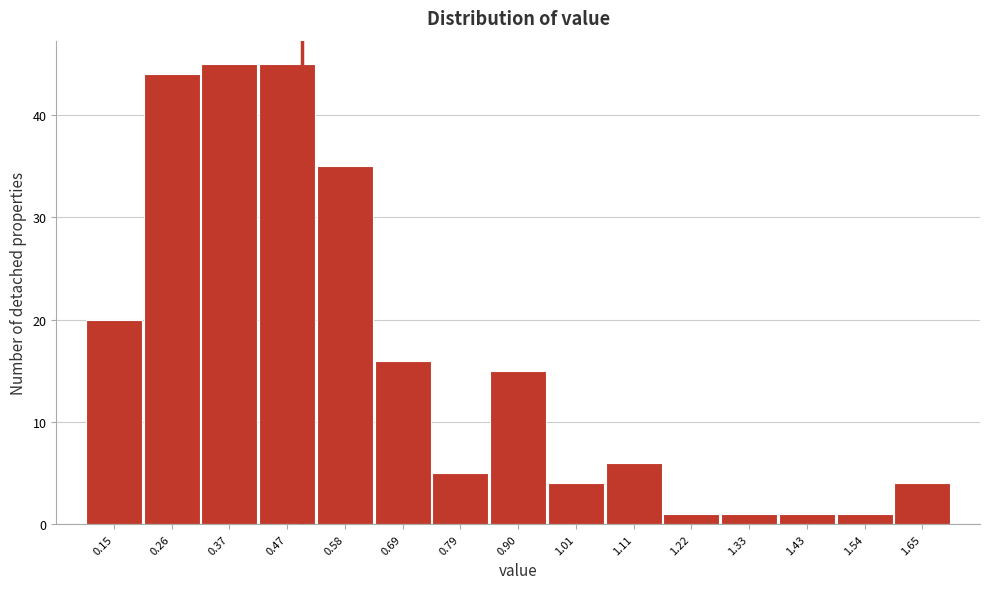

Reading left to right, list every bar in this chart as the range it spans on the x-axis followed by its height. Neither the bar edges nor the heights are printed on the chart, so give them approximately, as read against the axes.

0.10 to 0.20: 20
0.20 to 0.32: 44
0.32 to 0.42: 45
0.42 to 0.52: 45
0.52 to 0.64: 35
0.64 to 0.74: 16
0.74 to 0.84: 5
0.84 to 0.96: 15
0.96 to 1.06: 4
1.06 to 1.16: 6
1.16 to 1.28: 1
1.28 to 1.38: 1
1.38 to 1.48: 1
1.48 to 1.60: 1
1.60 to 1.70: 4